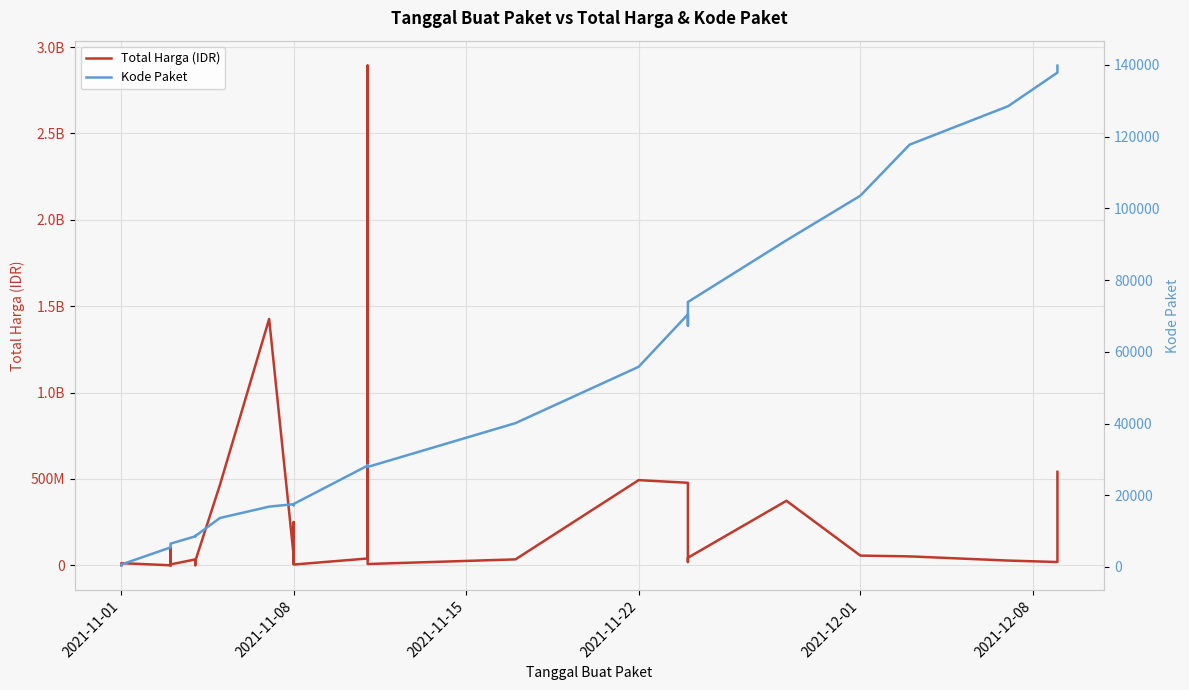

True or false: Total Harga (IDR) and Kode Paket intersect in this chart.

False